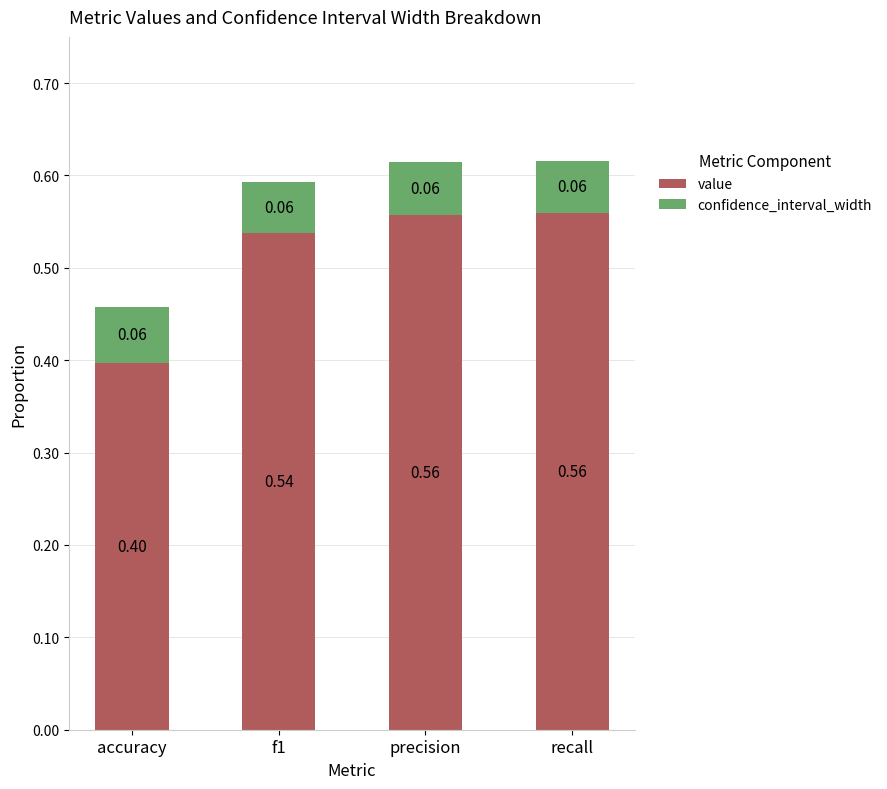

At which label is value closest to 0?

accuracy